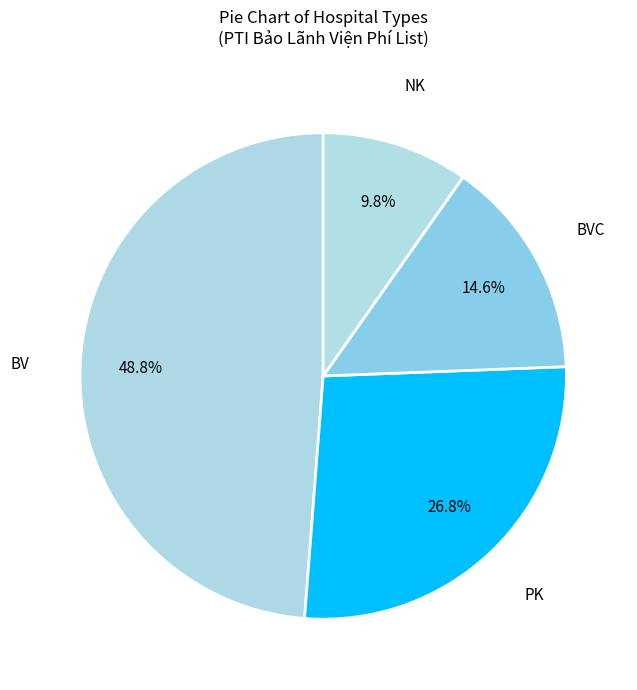

How many segments does this pie chart have?

4